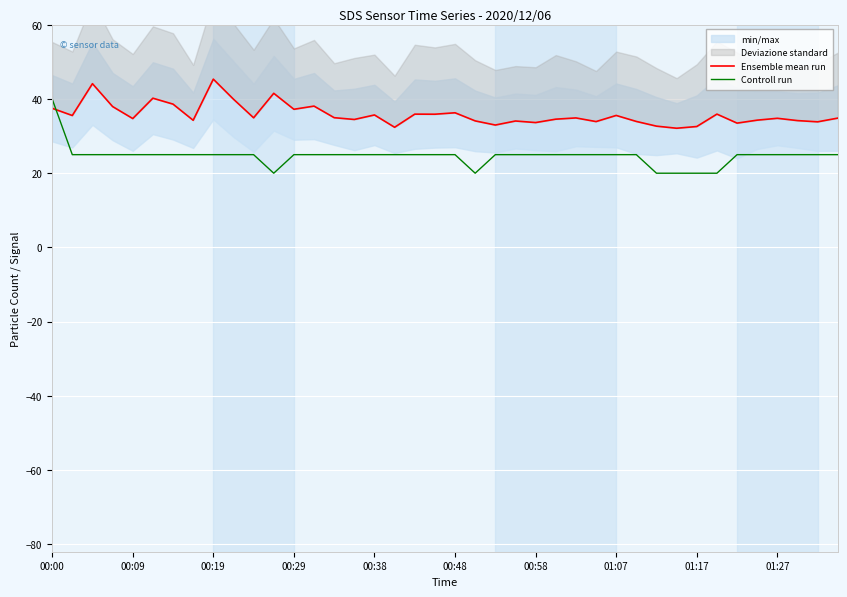

The Controll run series shows 25.0 at 00:09. True or false?

True